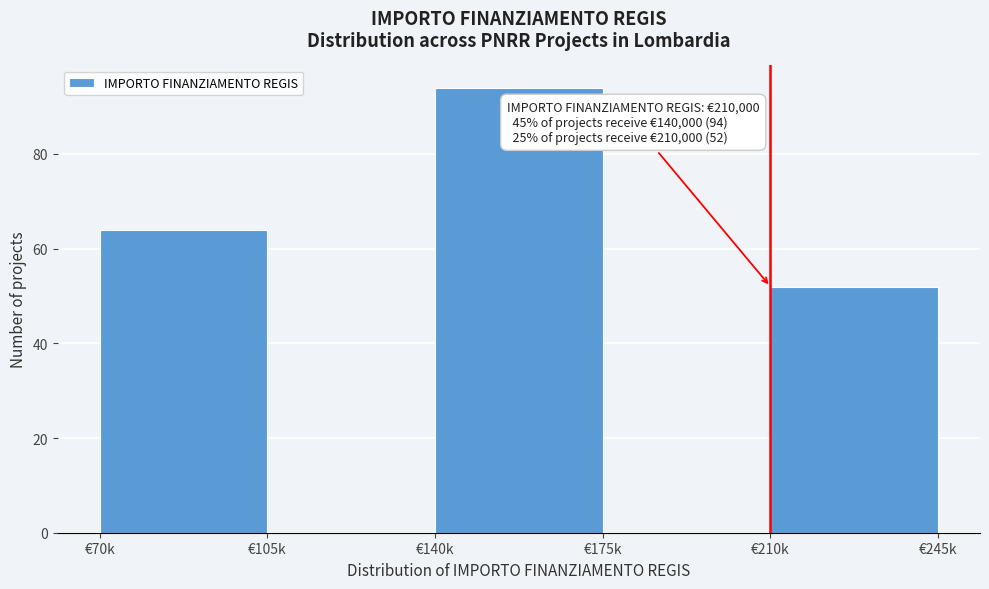

Reading left to right, what are all the values shown in this chart?

€70k=64	€105k=0	€140k=94	€175k=0	€210k=52